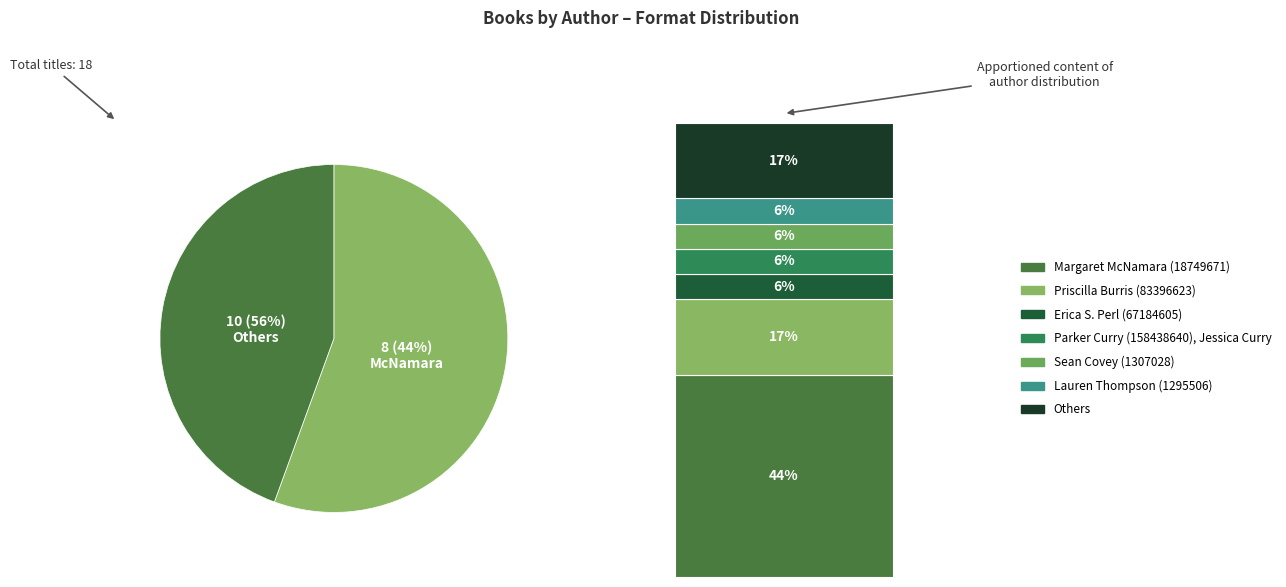

To the nearest percent, what is the difference between the largest and smallest slice percentages?

39%